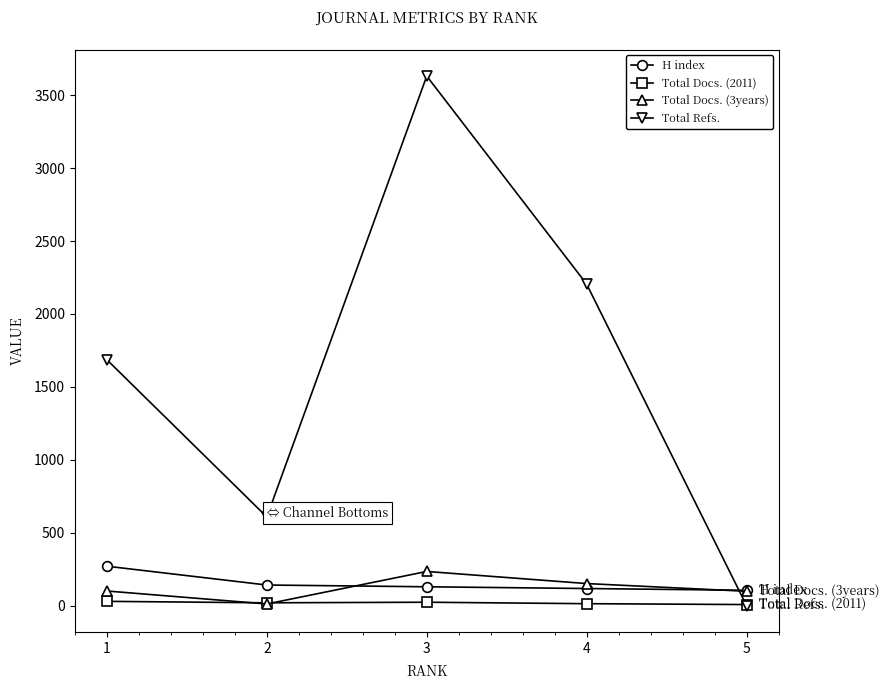

Between which two adjacent categories do Total Docs. (3years) and Total Refs. first intersect?

4 and 5